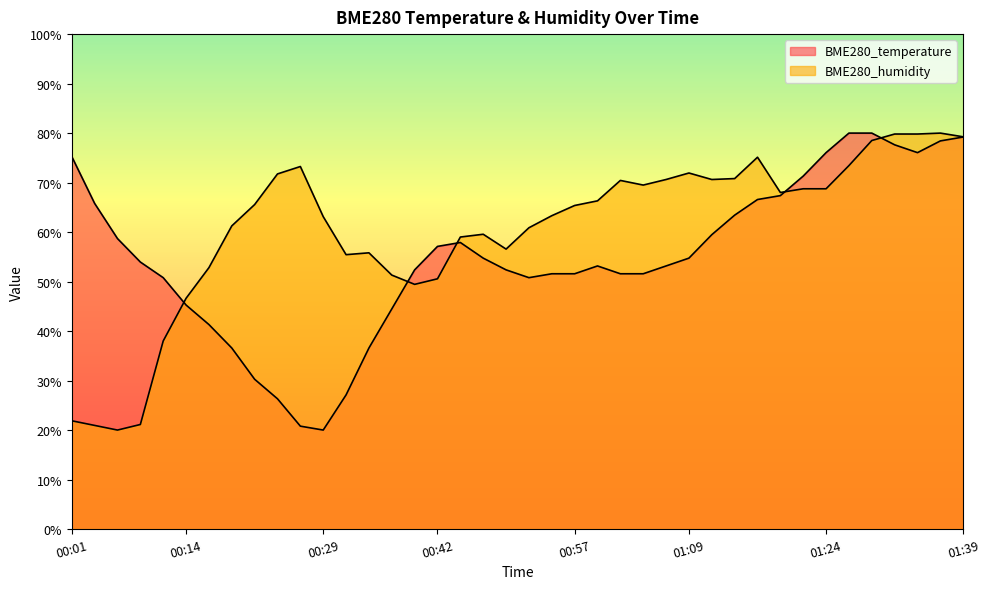

What is the spread (max minus min) of values at 00:06?

38.7